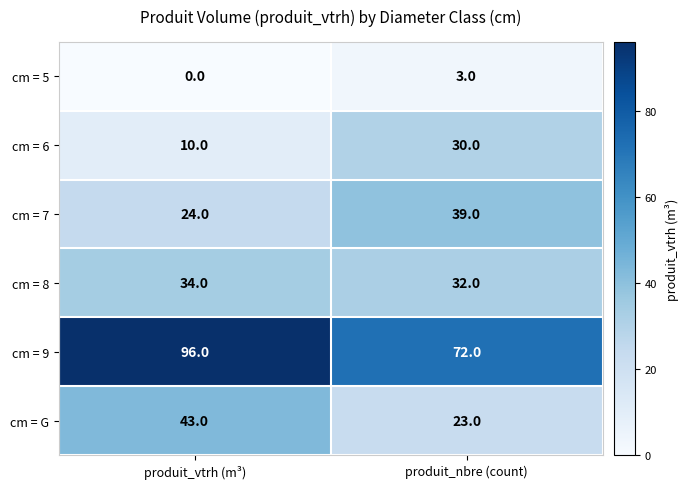

Reading left to right, transcribe all the data shown in this chart.

cm = 5: produit_vtrh (m³)=0	produit_nbre (count)=3
cm = 6: produit_vtrh (m³)=10	produit_nbre (count)=30
cm = 7: produit_vtrh (m³)=24	produit_nbre (count)=39
cm = 8: produit_vtrh (m³)=34	produit_nbre (count)=32
cm = 9: produit_vtrh (m³)=96	produit_nbre (count)=72
cm = G: produit_vtrh (m³)=43	produit_nbre (count)=23